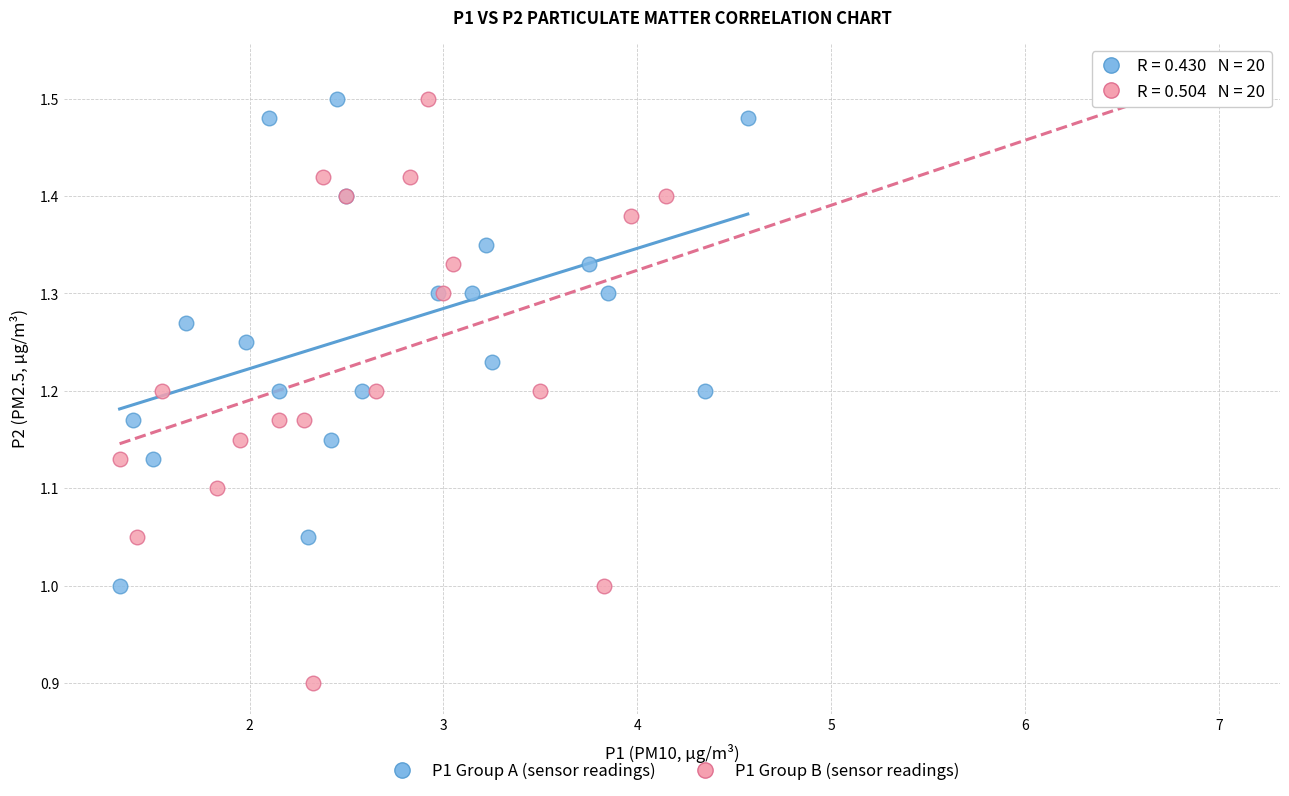

Which series has the largest Y range (max minus min)?

P1 Group B (sensor readings)